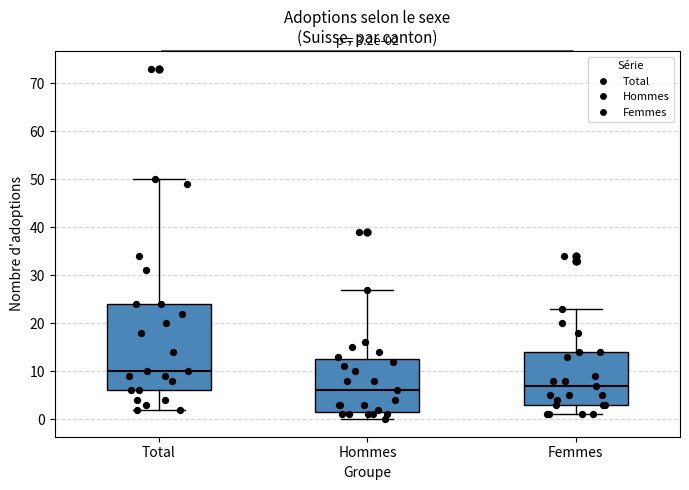

Which box is the tallest, from its lower edge to its upper edge?

Total